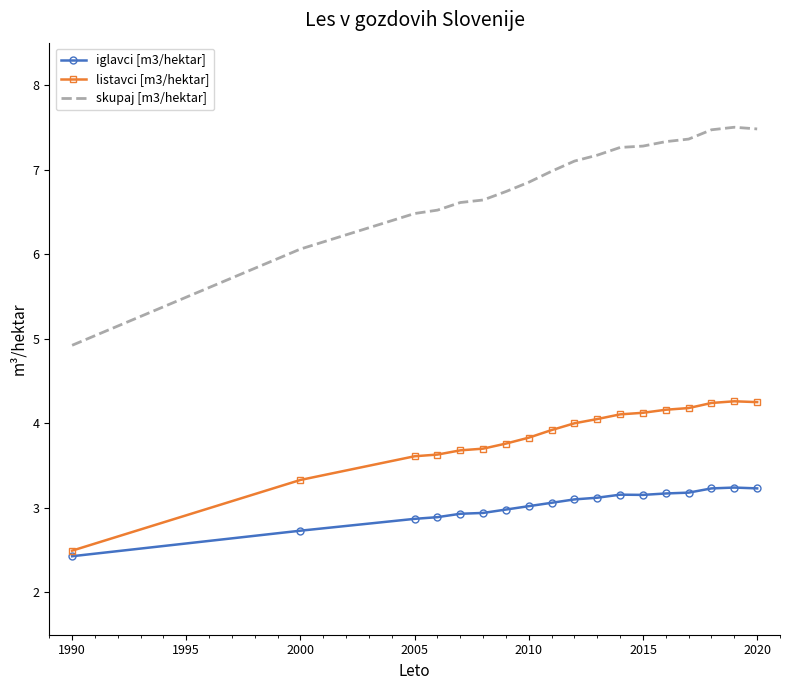

Rank the series by their maximum value, from highest to lowest.

skupaj [m3/hektar], listavci [m3/hektar], iglavci [m3/hektar]